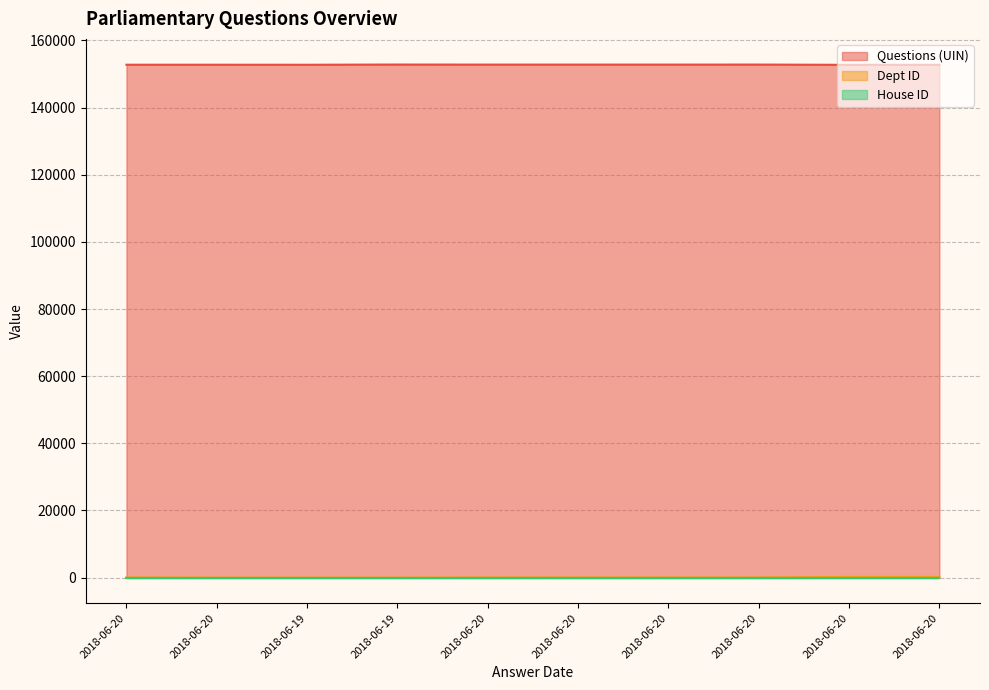

Where is the first local maximum for Questions (UIN)?

2018-06-20